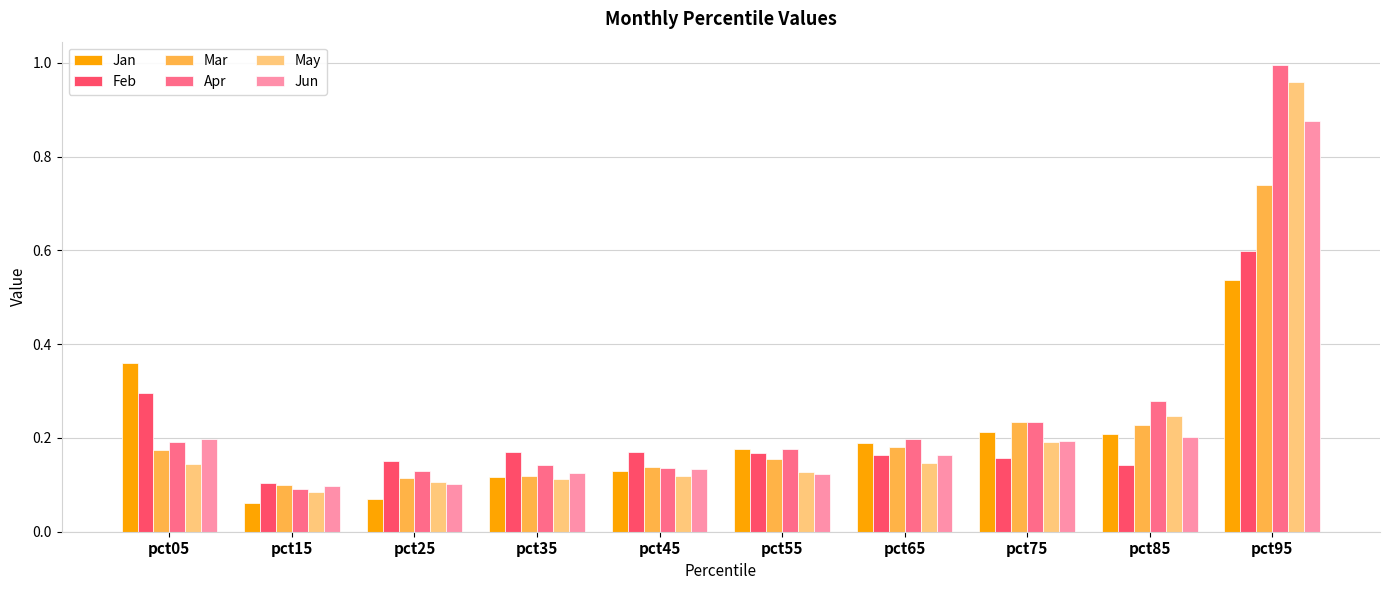

At which label does Feb reach its peak?

pct95